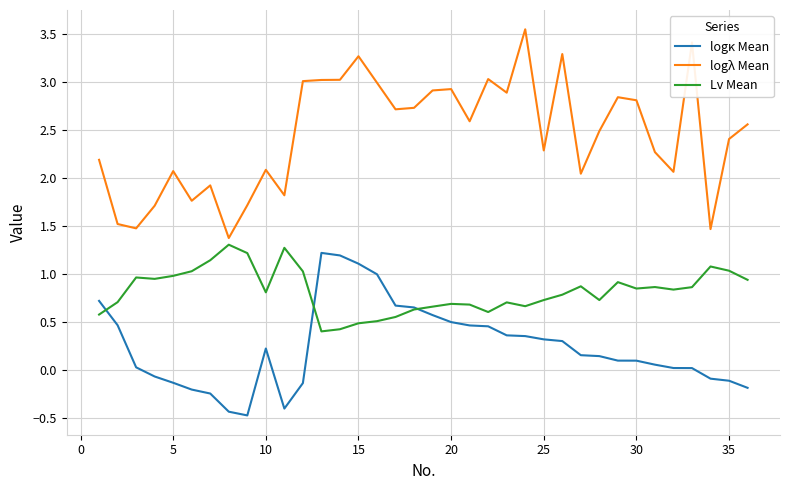

True or false: logκ Mean and logλ Mean intersect in this chart.

False